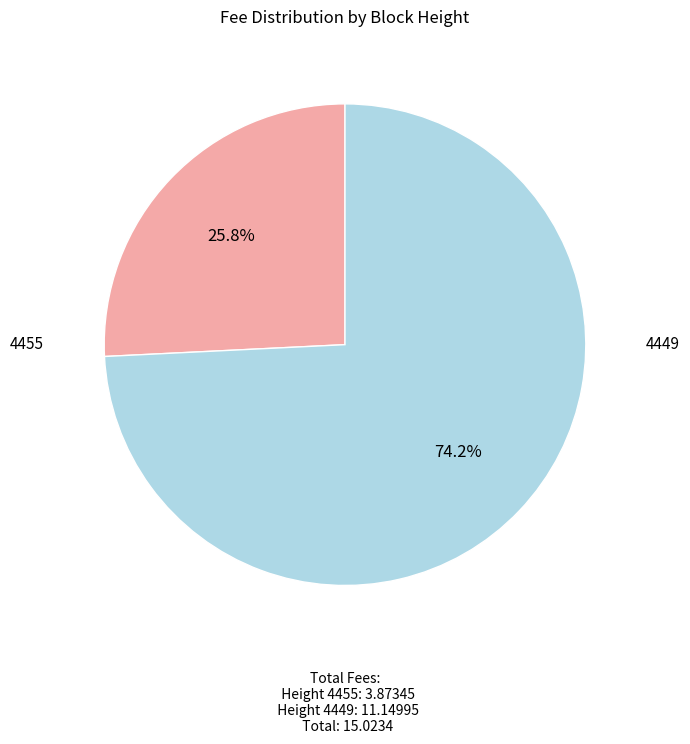

Which category has the smallest portion of the pie?

4455